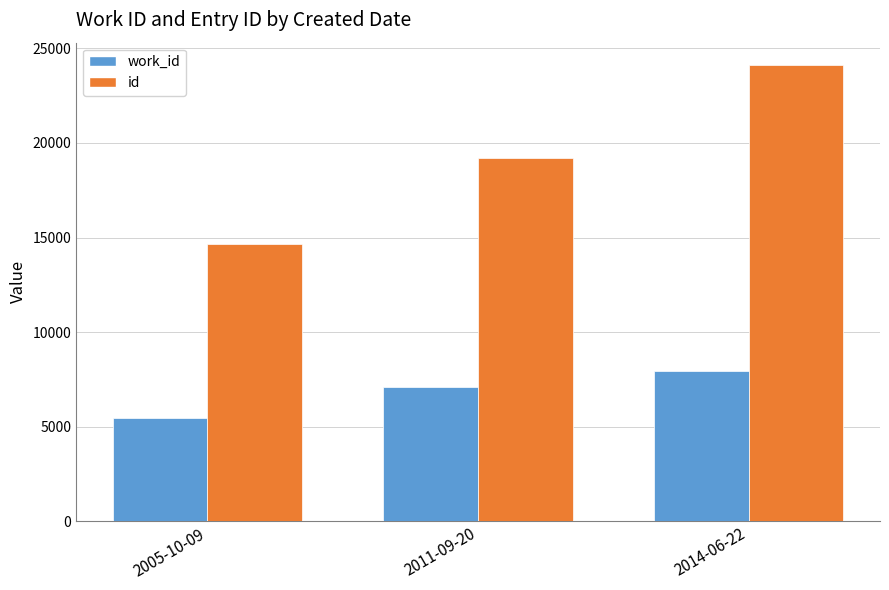

Which series changed the most between 2005-10-09 and 2011-09-20?

id